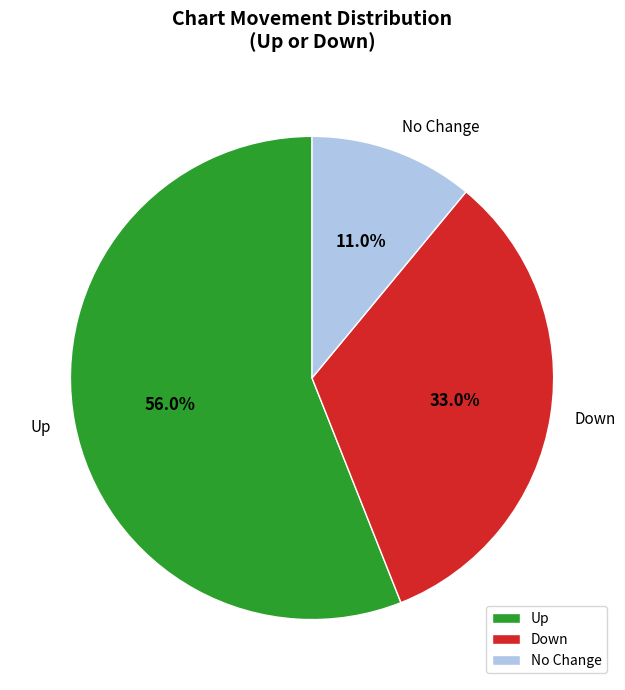

Is there any slice that represents more than half of the pie?

Yes